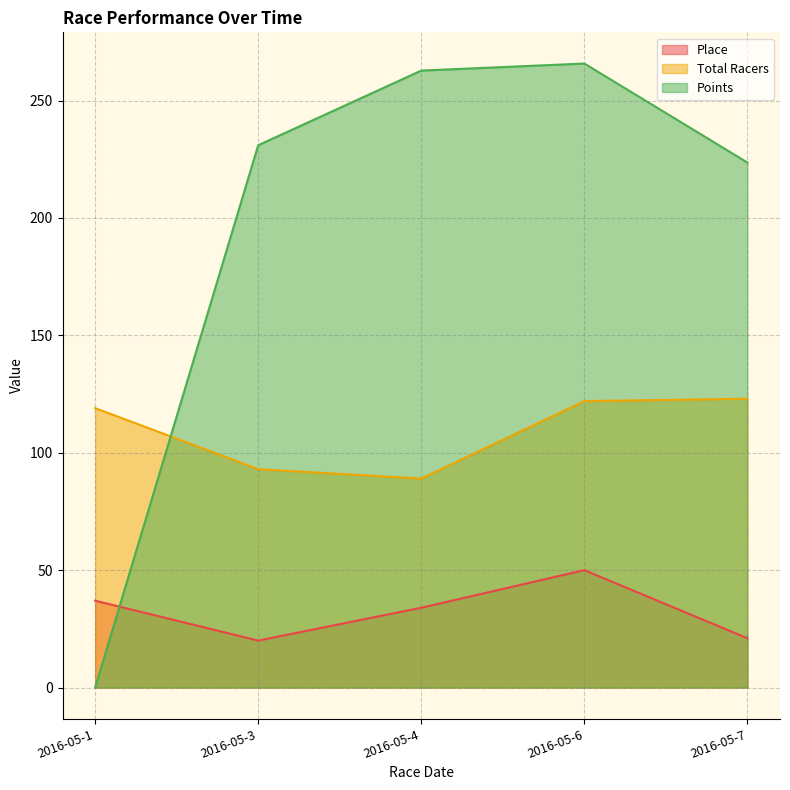

What is the sum of all Points values?

983.1